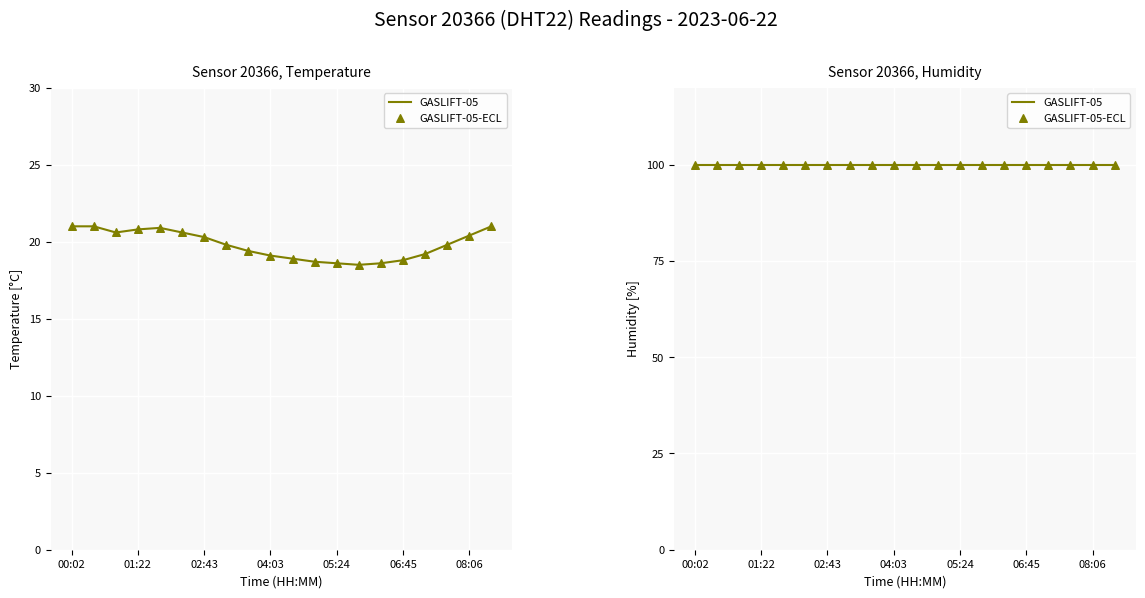

Which has a higher value, 06:18 or 08:06?

08:06